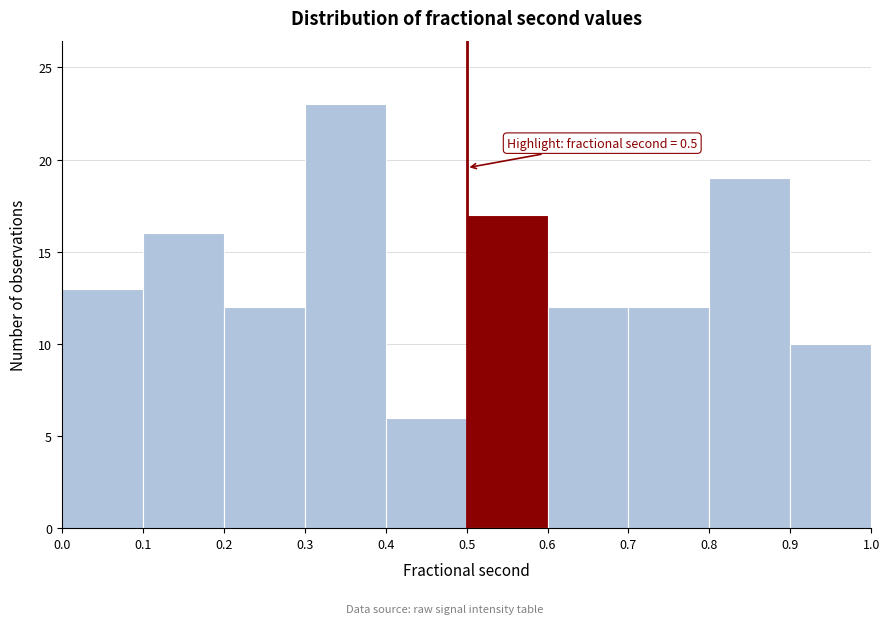

Over which range of the x-axis is the bar tallest?

0.3 to 0.4